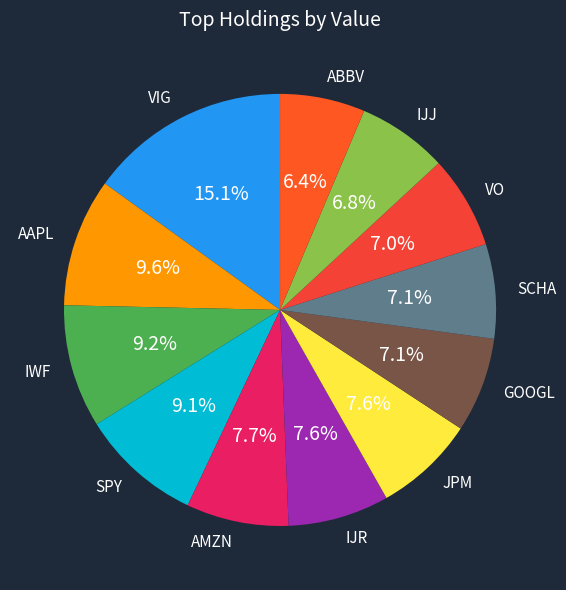

What percentage is the VIG slice, to the nearest percent?

15%